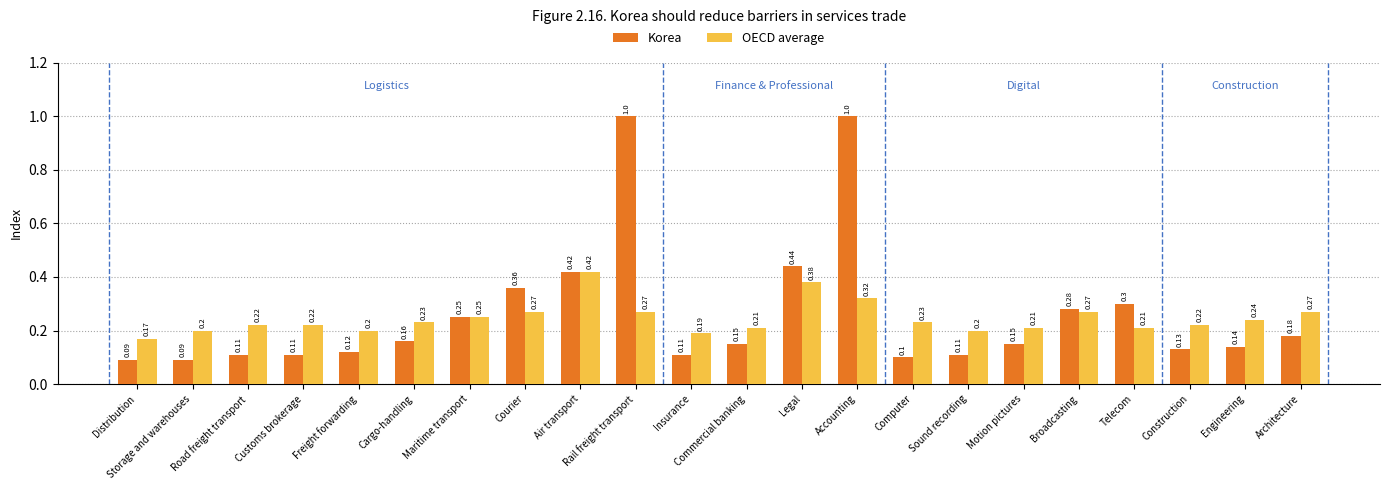

True or false: OECD average has a value of 0.2 at Freight forwarding.

True